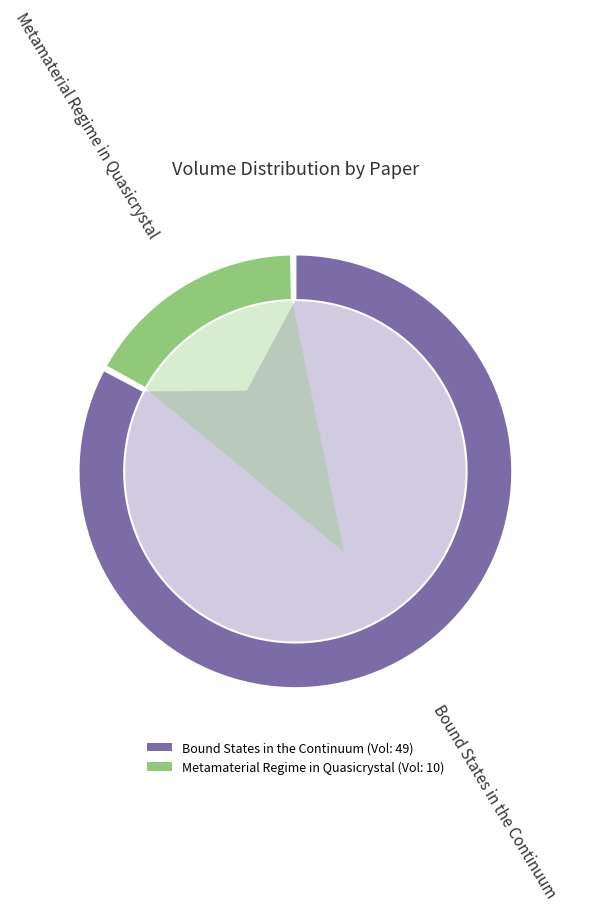

To the nearest percent, what is the average slice percentage?

50%